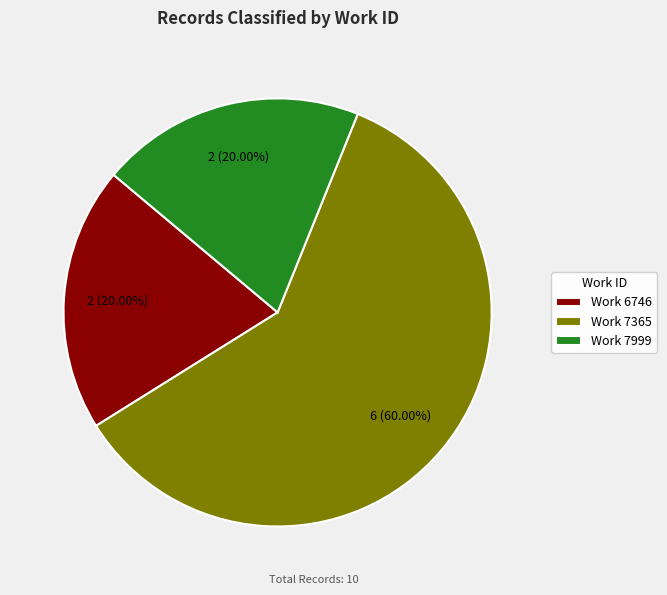

Do Work 7365 and Work 7999 together represent more than half of the pie?

Yes